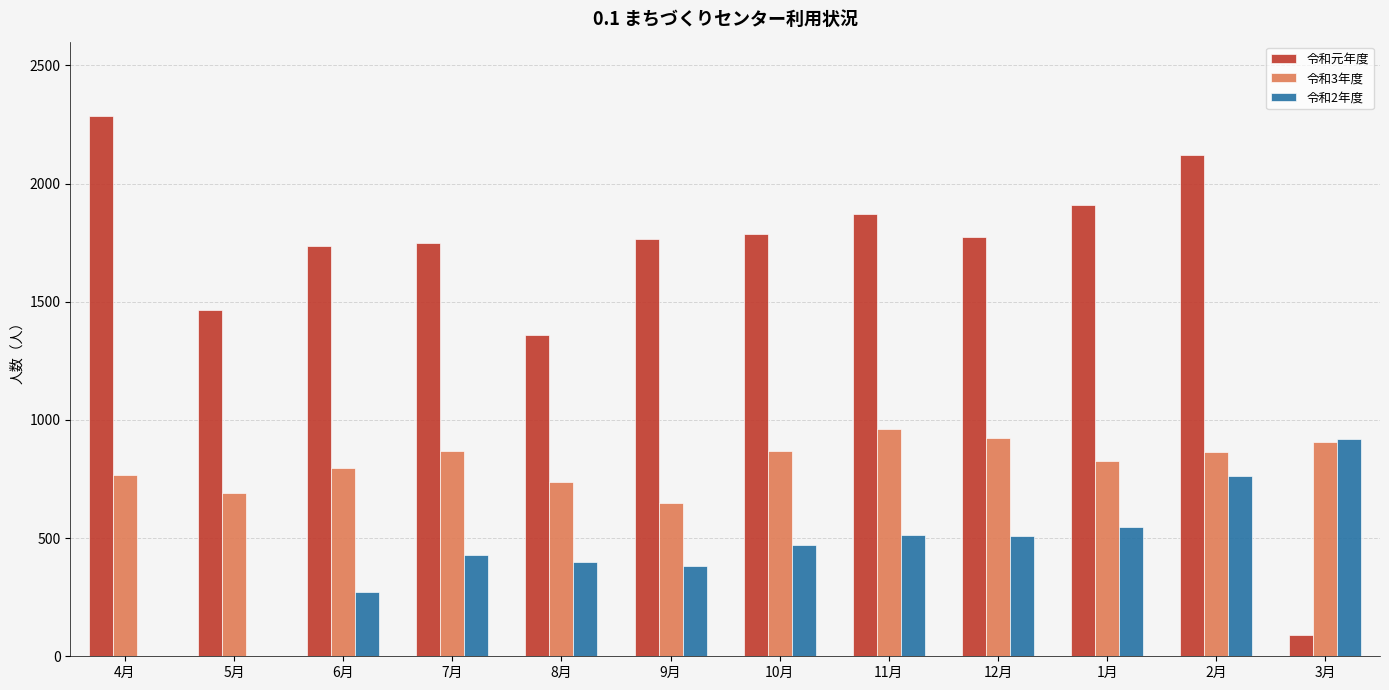

The value of 令和元年度 at 9月 is 1765. True or false?

True